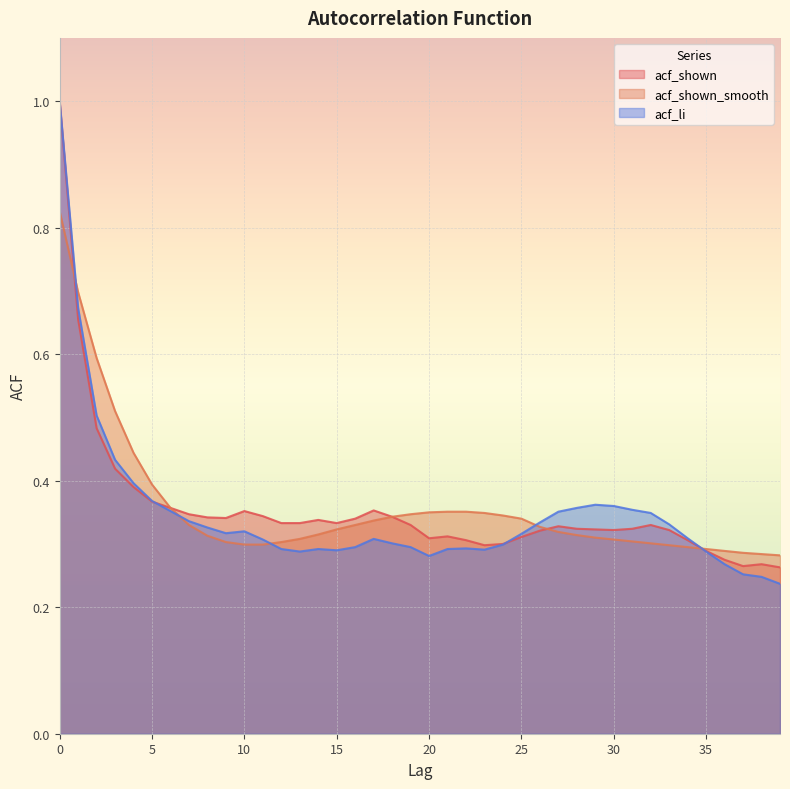

Which series has the largest total across all categories?

acf_shown_smooth